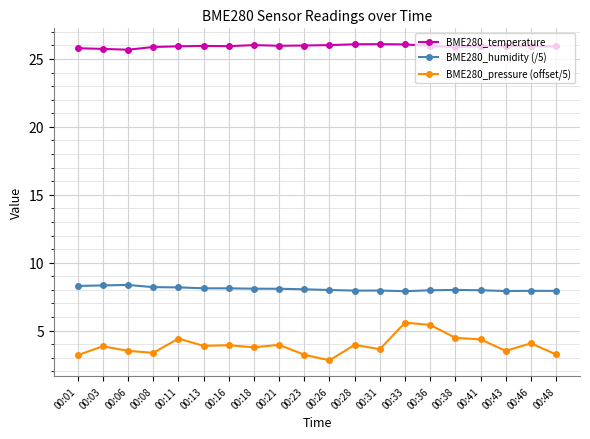

What is the spread (max minus min) of values at 00:43?

22.4